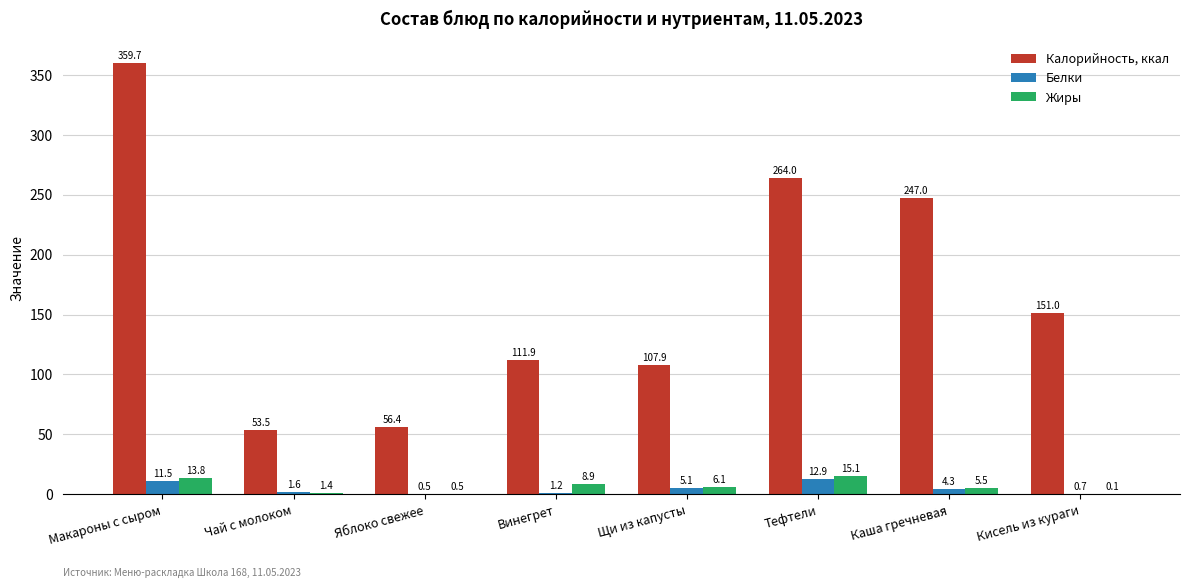

What is the sum of all Калорийность, ккал values?

1351.4